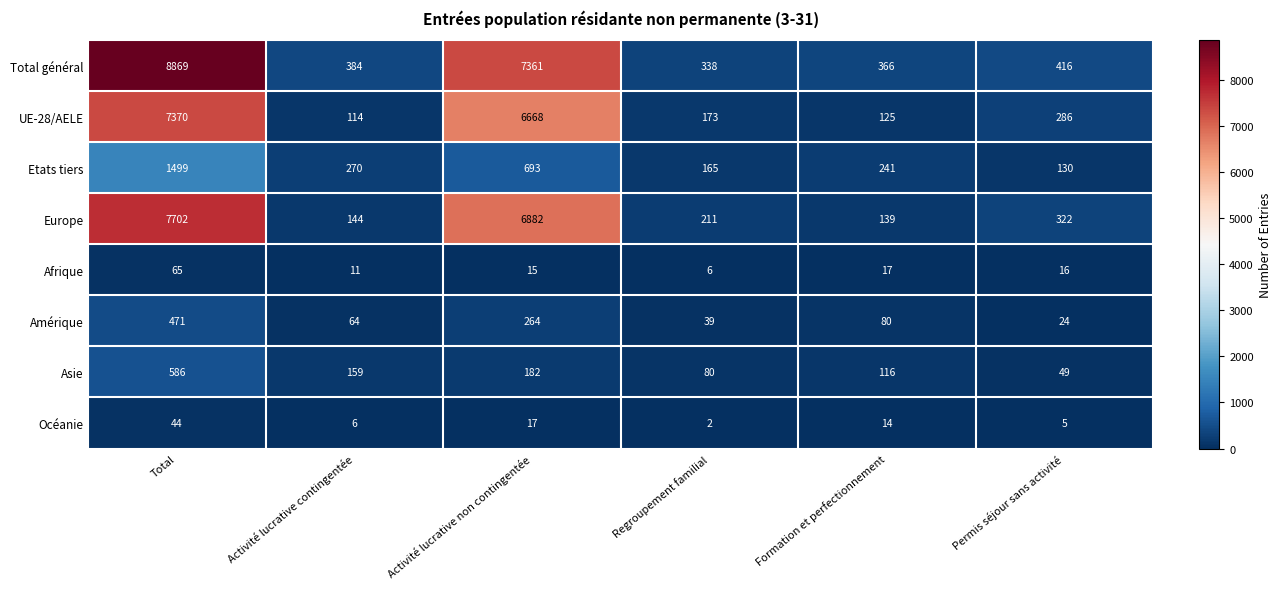

True or false: Amérique has a value of 471 at Total.

True